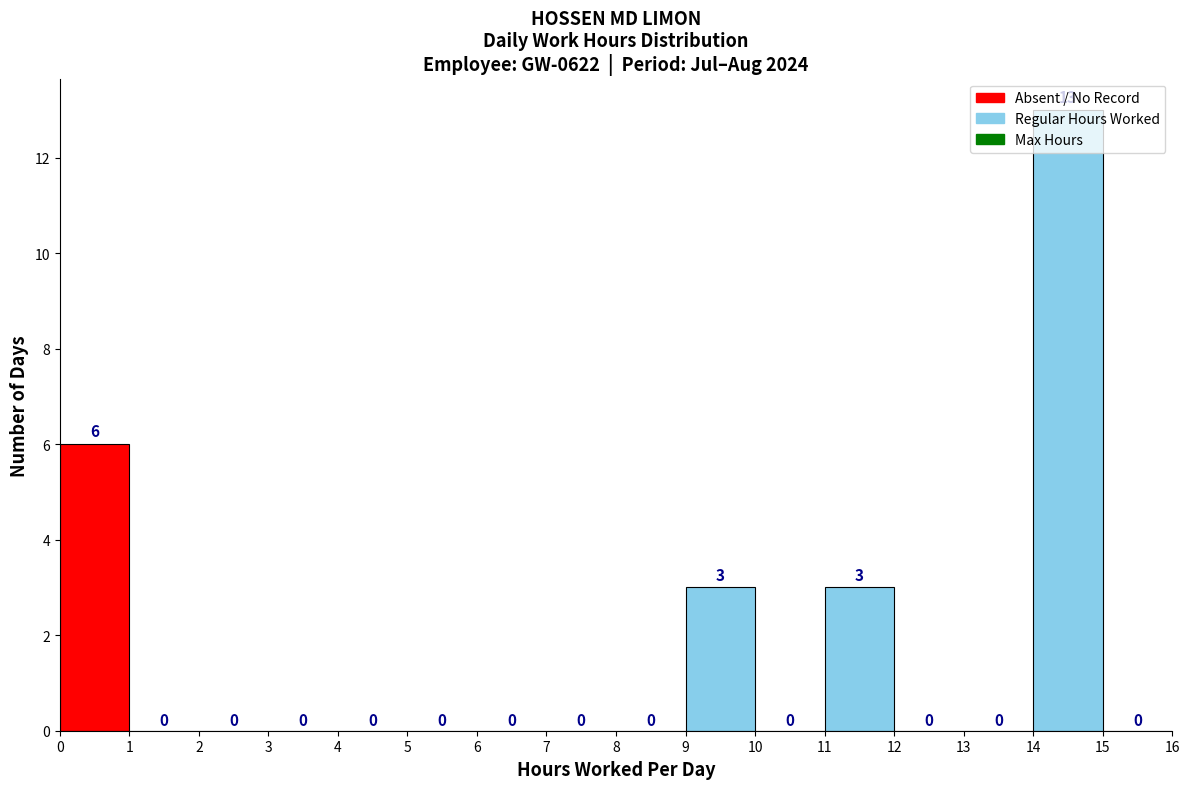

How tall is the bar that spans 9 to 10 on the x-axis?

3